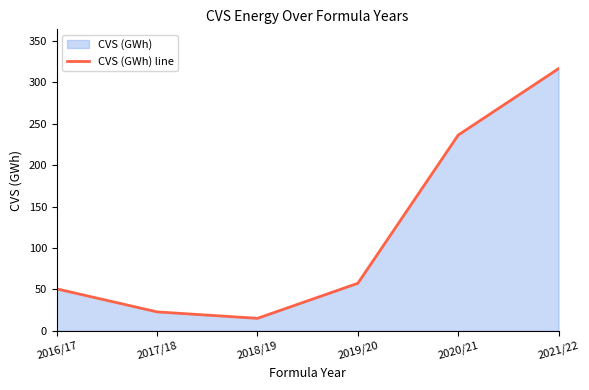

True or false: the data has more than 0 interior local peaks.

False